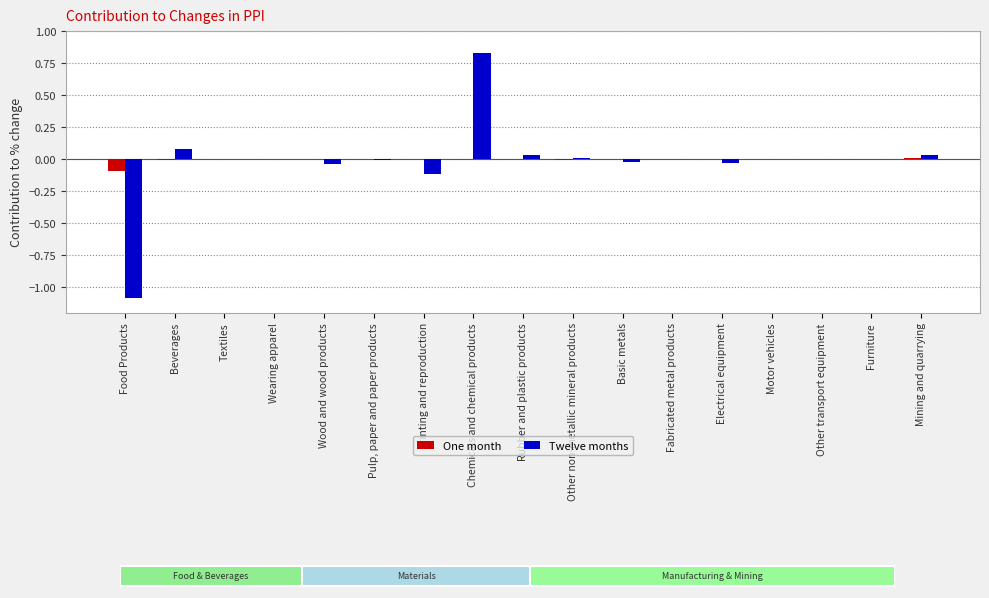

What is the minimum value for One month?

-0.1